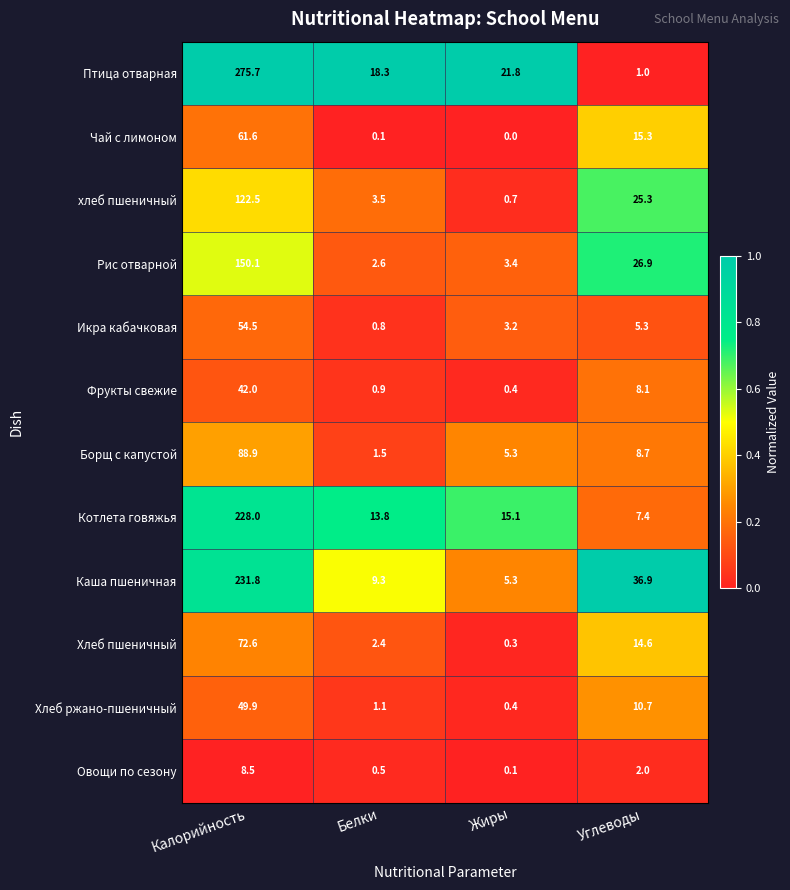

Rank the categories by Овощи по сезону value from lowest to highest.

Жиры, Белки, Углеводы, Калорийность